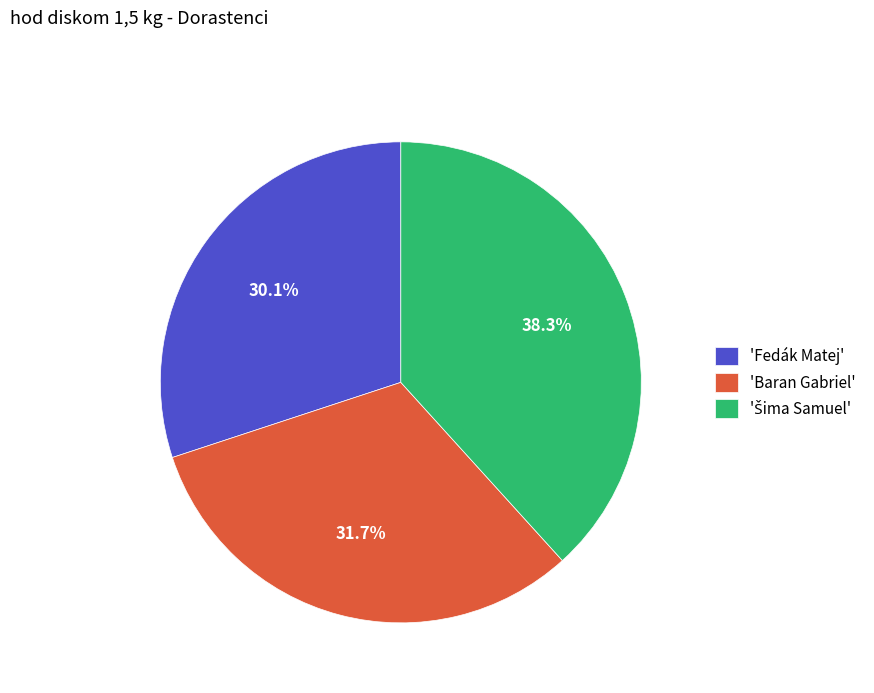

How much of the chart is everything except 'Baran Gabriel'?

68.3%